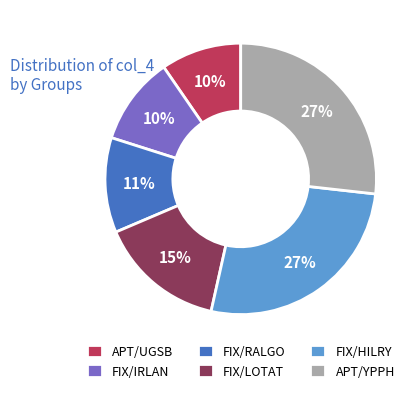

Which has a higher value, APT/YPPH or FIX/RALGO?

APT/YPPH